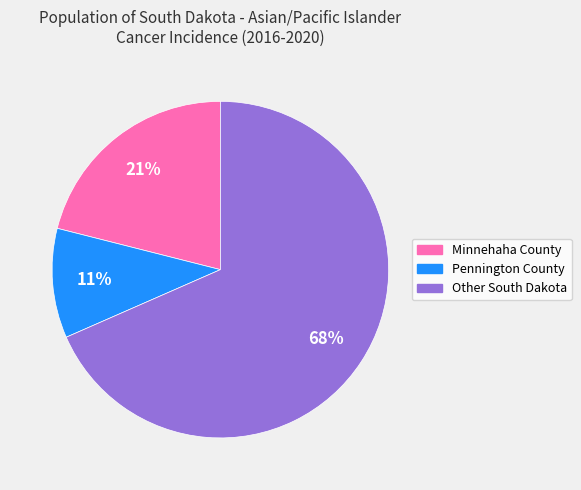

What is the largest slice in the pie chart?

Other South Dakota